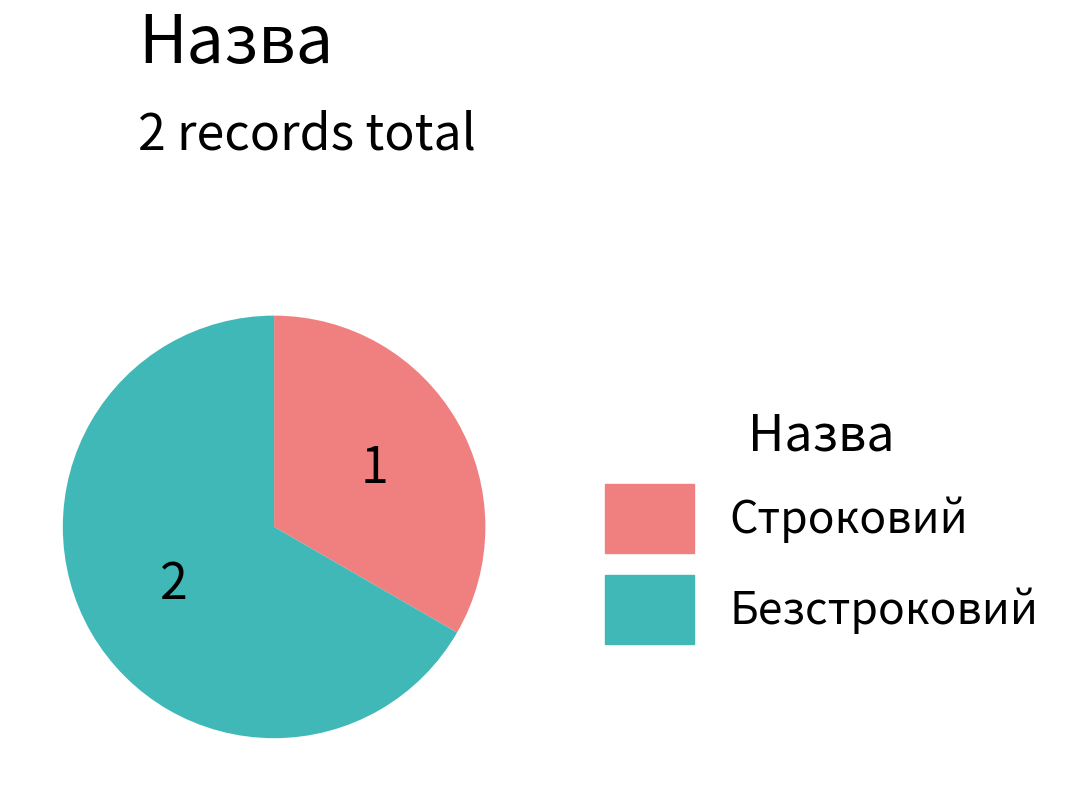

Do Безстроковий and Строковий together represent more than half of the pie?

Yes